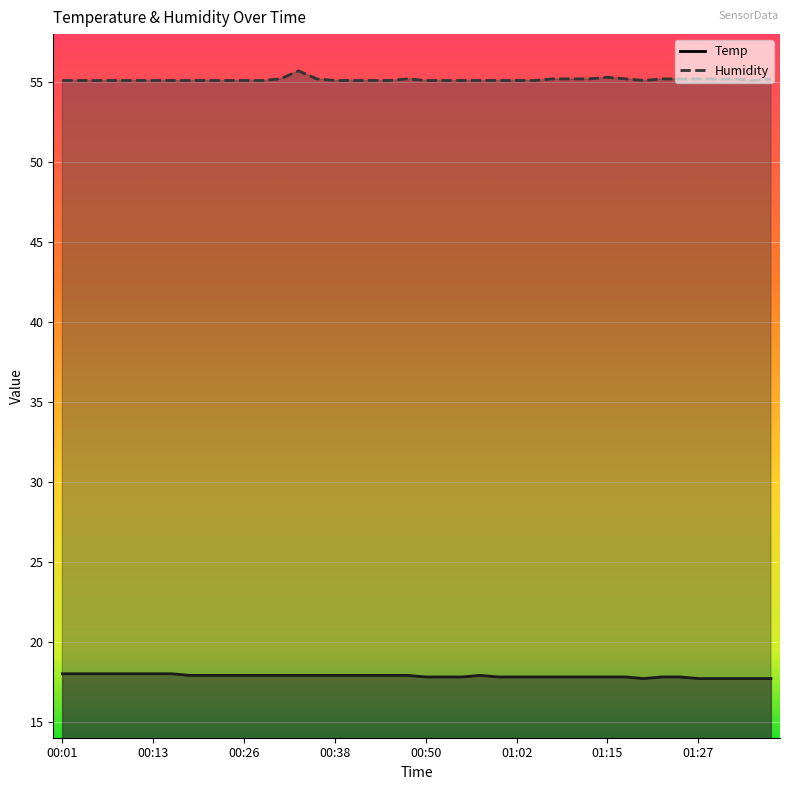

Which series has the largest total across all categories?

Humidity